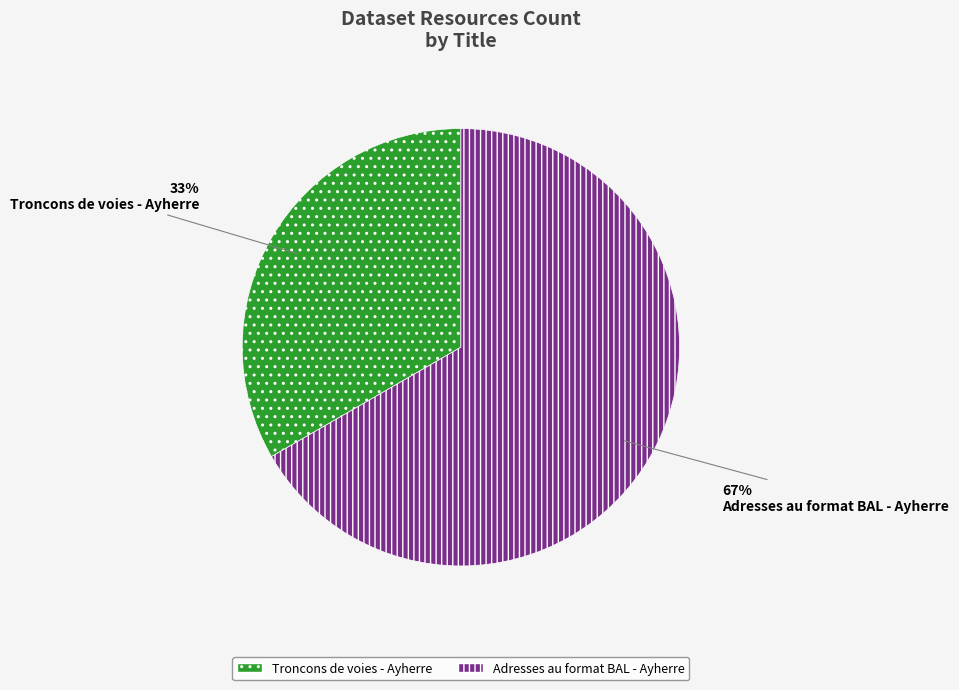

To the nearest percent, what portion does Troncons de voies - Ayherre represent?

33%